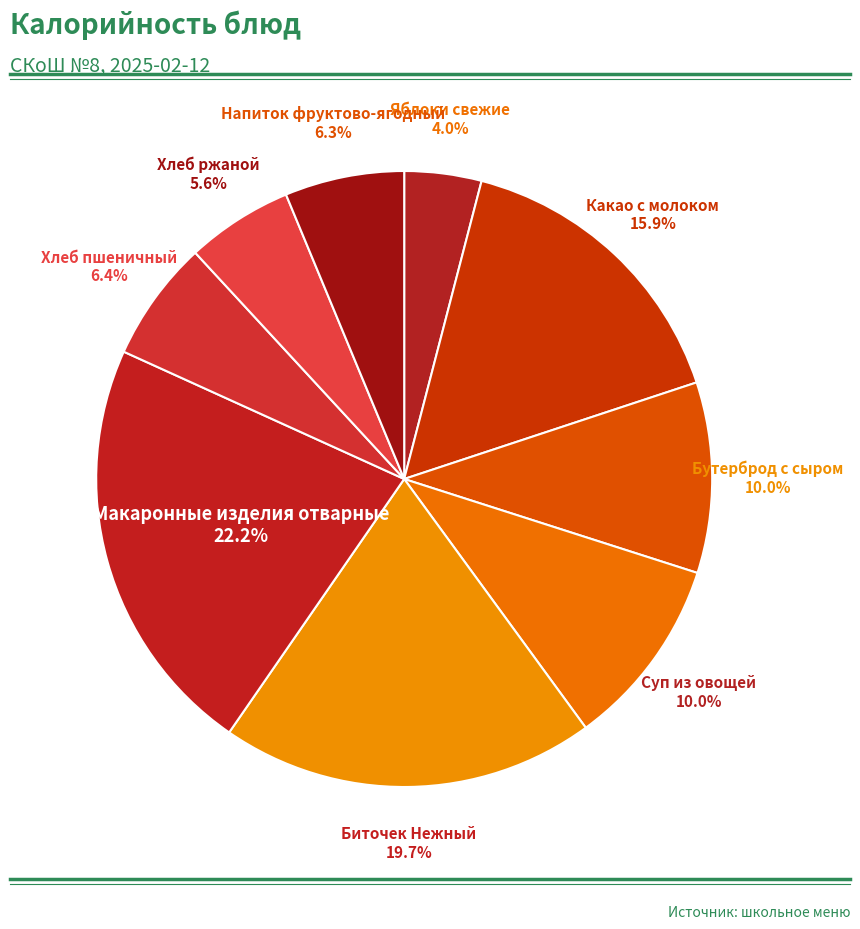

Which category has the smallest portion of the pie?

Яблоки свежие